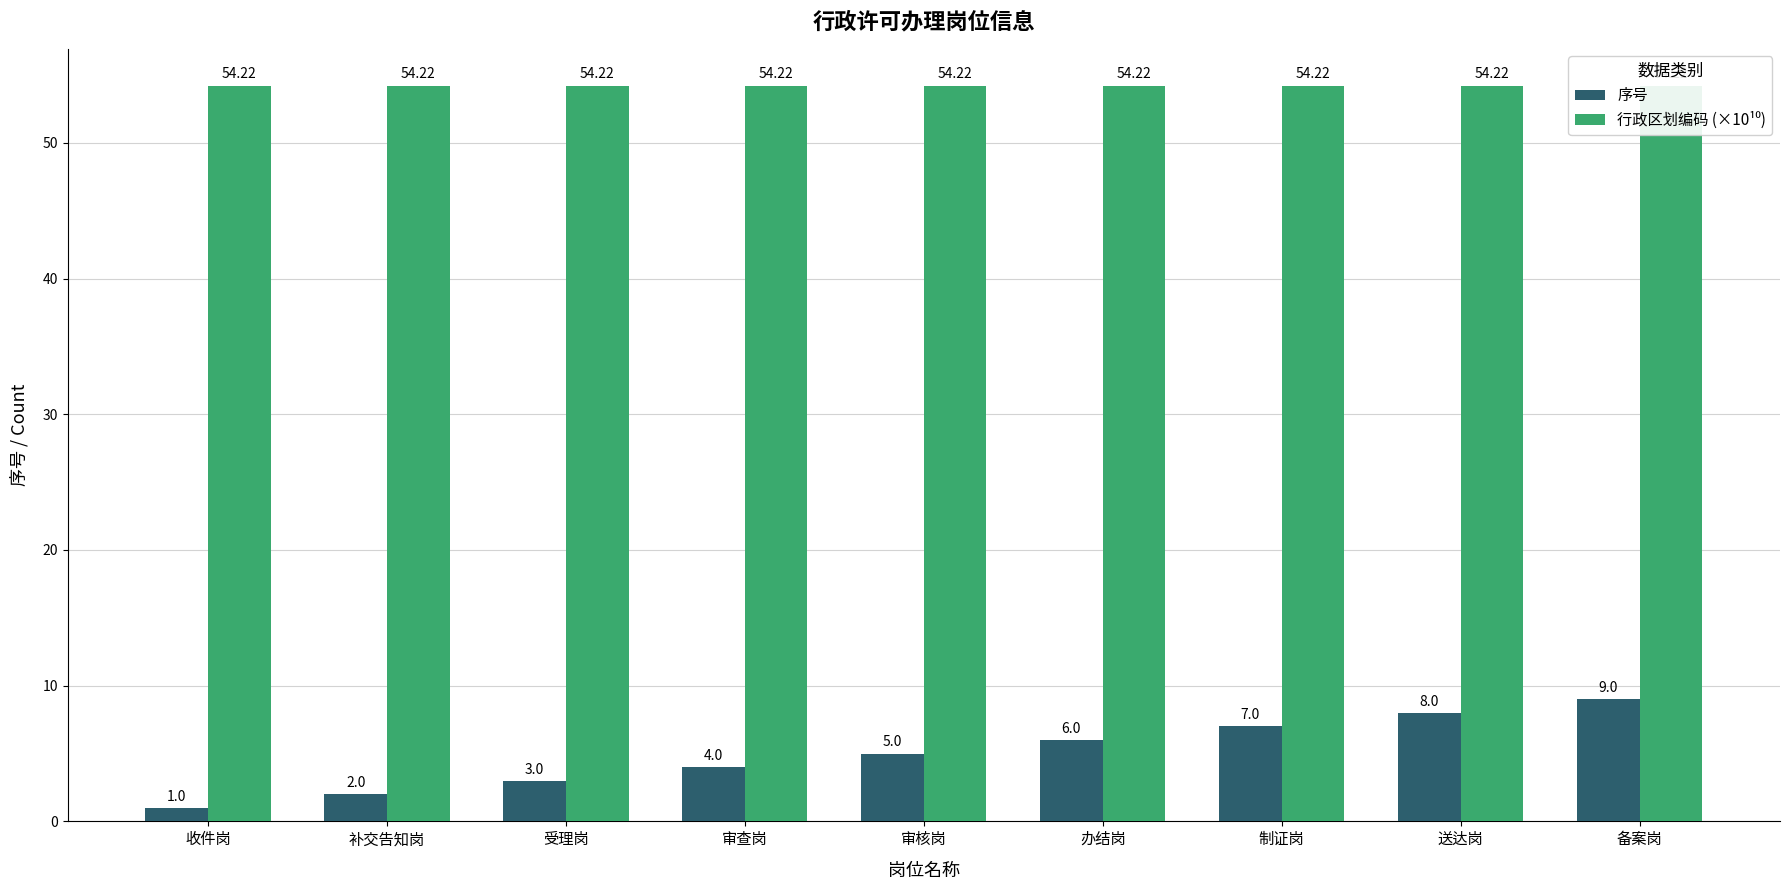

What is the label of the 7th bar from the right?

受理岗